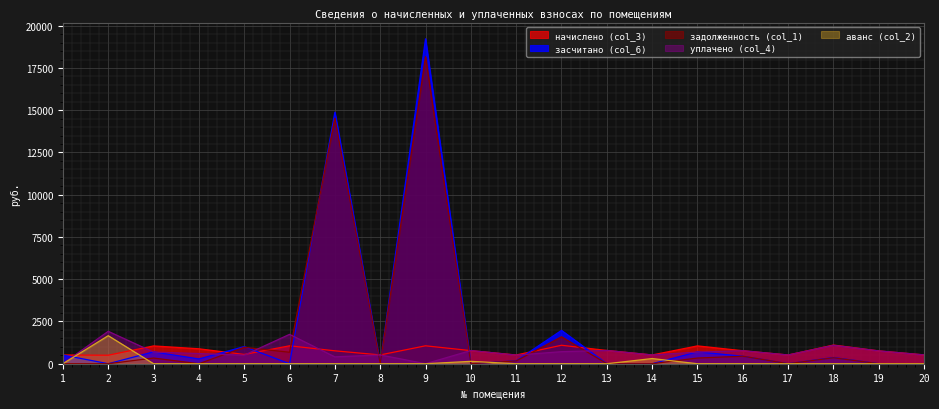

How many values in the начислено (col_3) series are below 769?

10